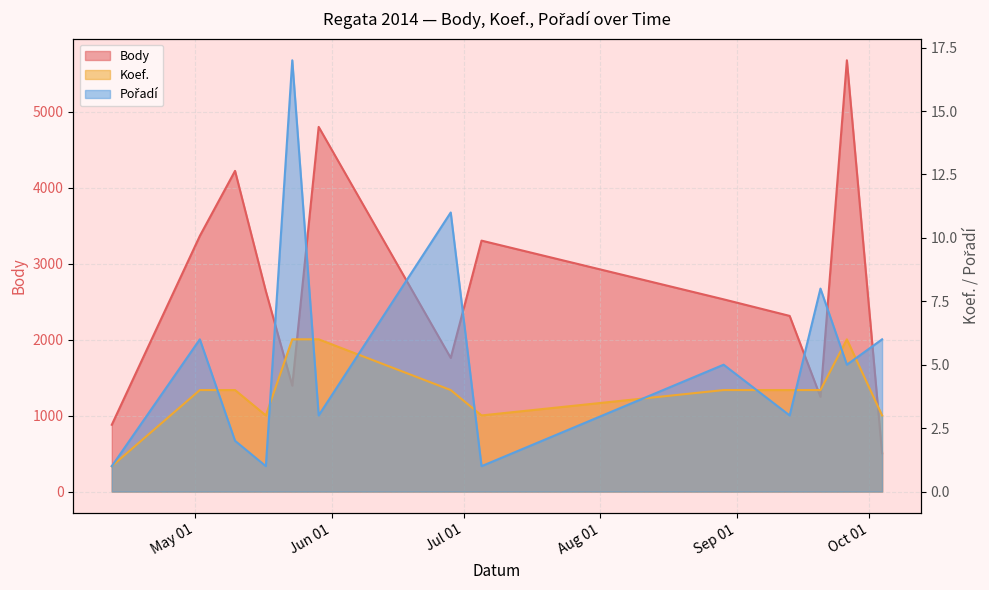

Read the Koef. value at 2014-10-04.

3